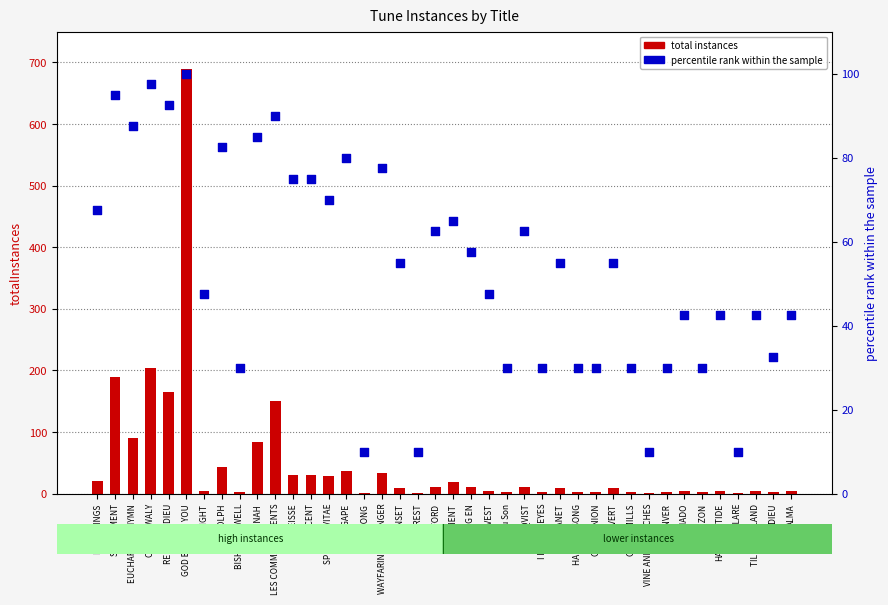

What is the total value across all series at HARVEST-TIDE?

46.5